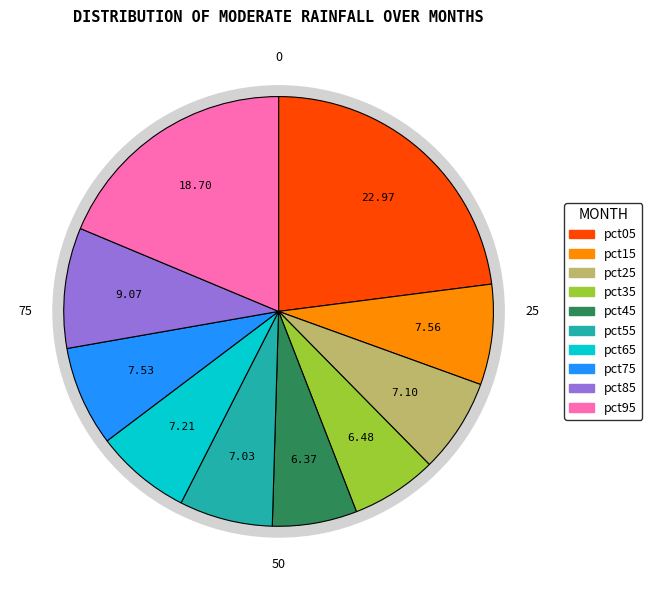

To the nearest percent, what is the difference between the pct25 and pct95 slice percentages?

12%